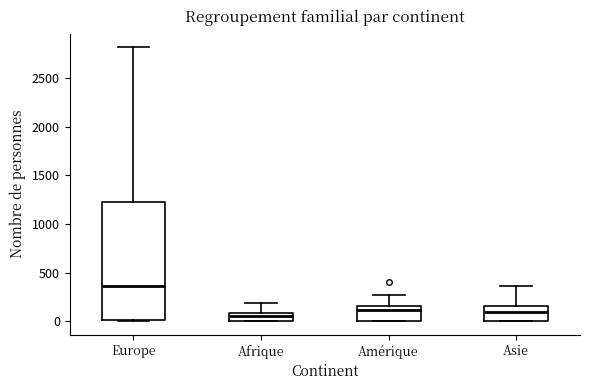

Reading left to right, transcribe this box plot: for each box, give where its median line is, the range the box spans, and where its two whiskers end, as read against the y-axis. The values are not printed on the chart, so give them approximately, as read against the axis.

Europe: median 350, box 0 to 1200, whiskers 0 to 2800
Afrique: median 50, box 0 to 100, whiskers 0 to 200
Amérique: median 100, box 0 to 150, whiskers 0 to 250
Asie: median 100, box 0 to 150, whiskers 0 to 350